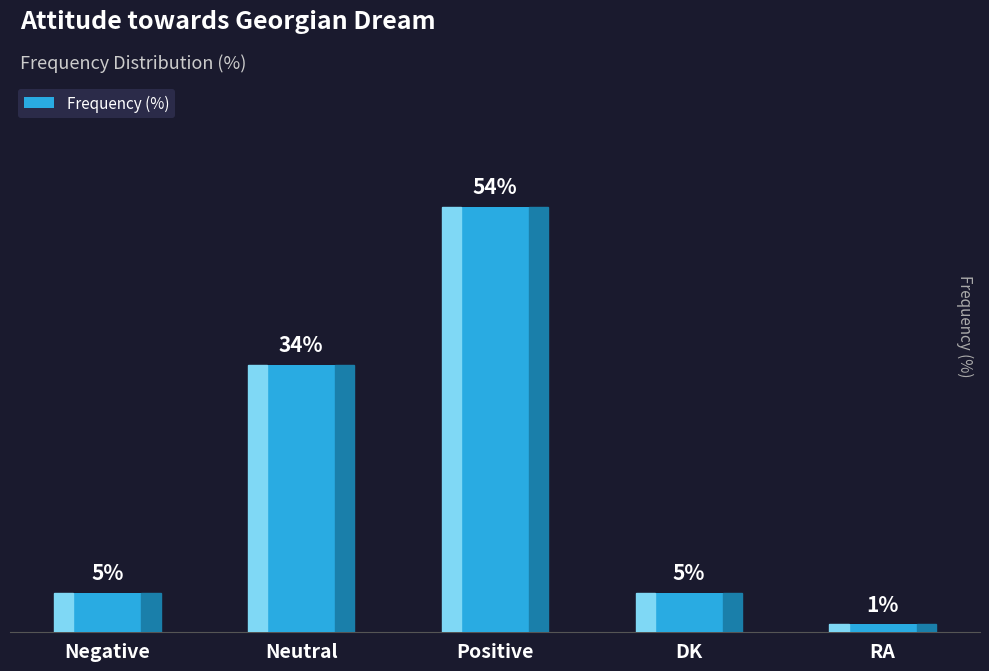

Which has a higher value, RA or Negative?

Negative